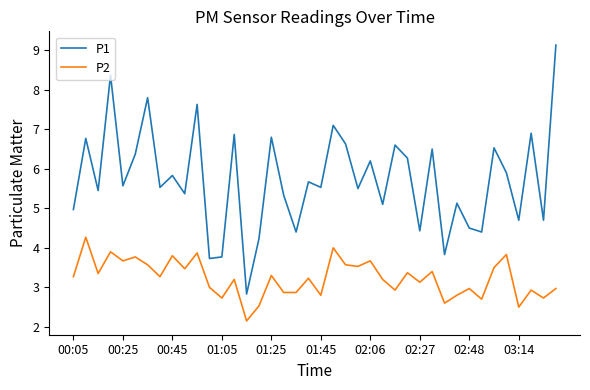

Rank the series by their maximum value, from highest to lowest.

P1, P2